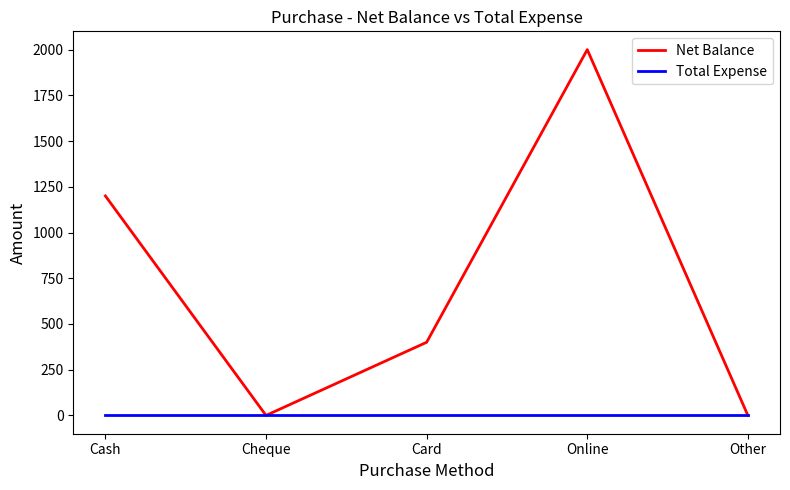

What is the difference between the highest and lowest values at Card?

400